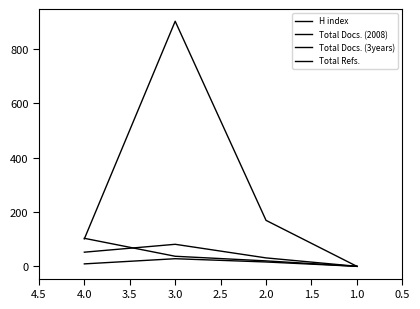

What is the average value of the Total Docs. (3years) series?

41